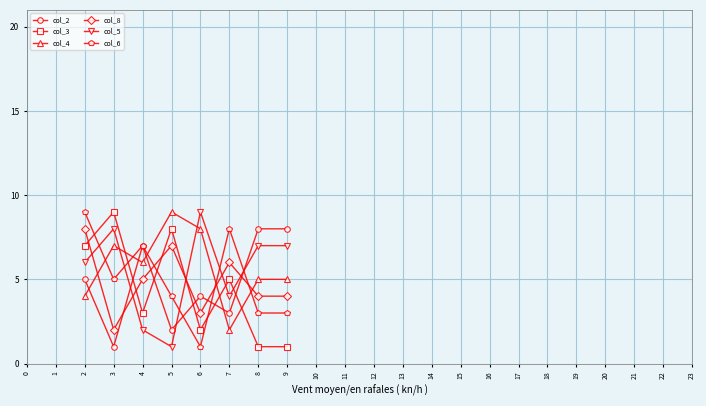

The col_6 series shows 4 at 5. True or false?

True